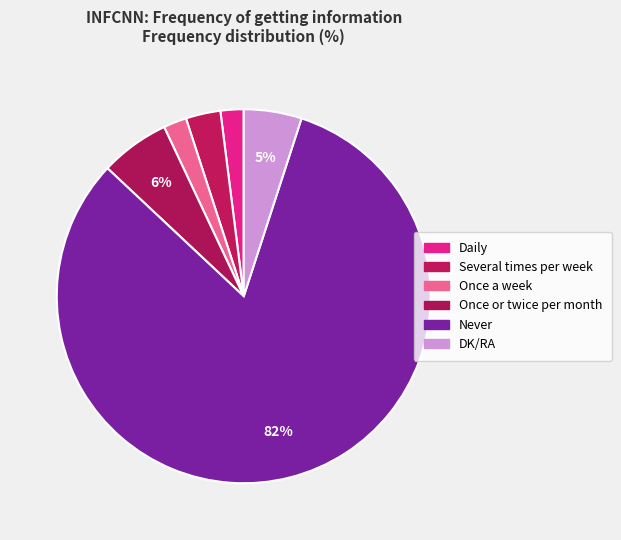

Count the number of slices in the pie.

6